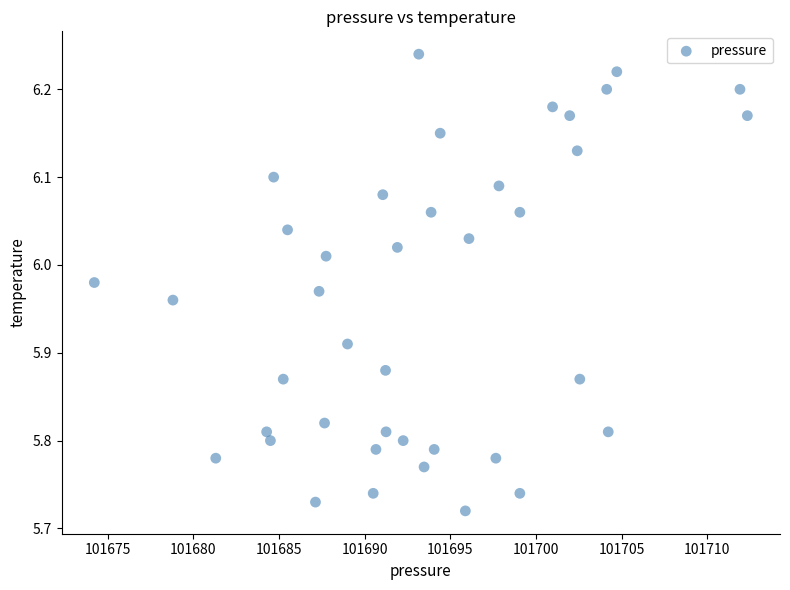

What is the range of X values (max minus min)?

38.1